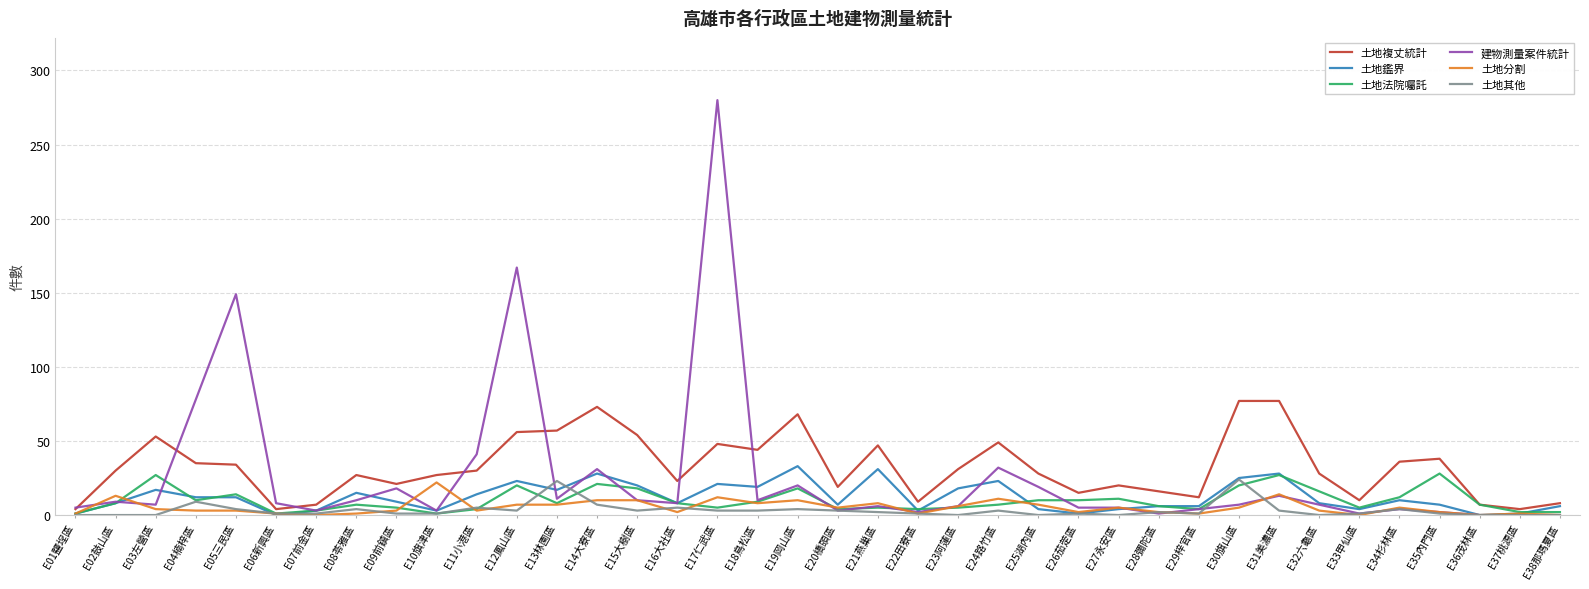

The value of 土地其他 at E02鼓山區 is 0. True or false?

True